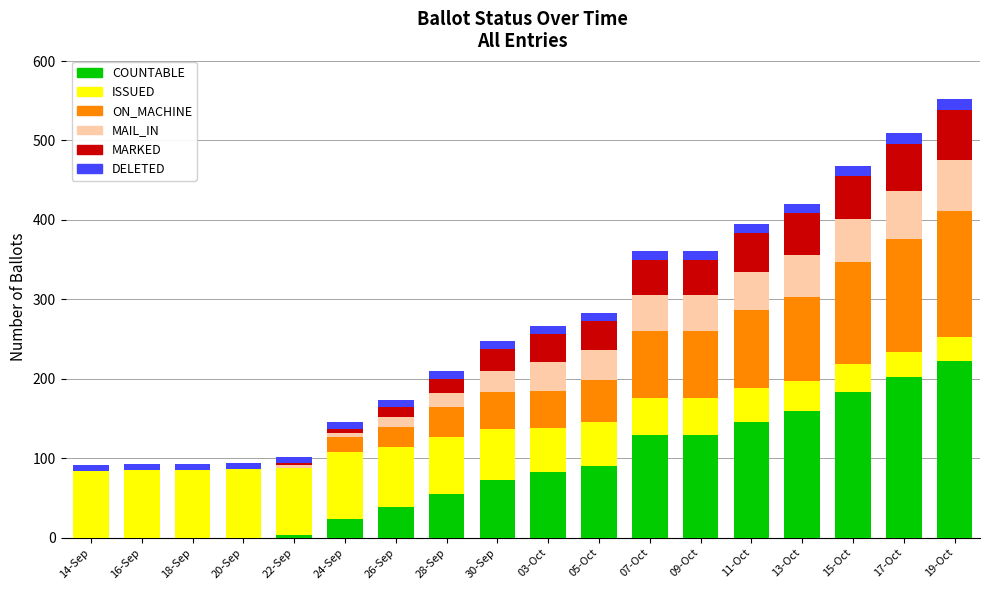

The value of COUNTABLE at 11-Oct is 146. True or false?

True